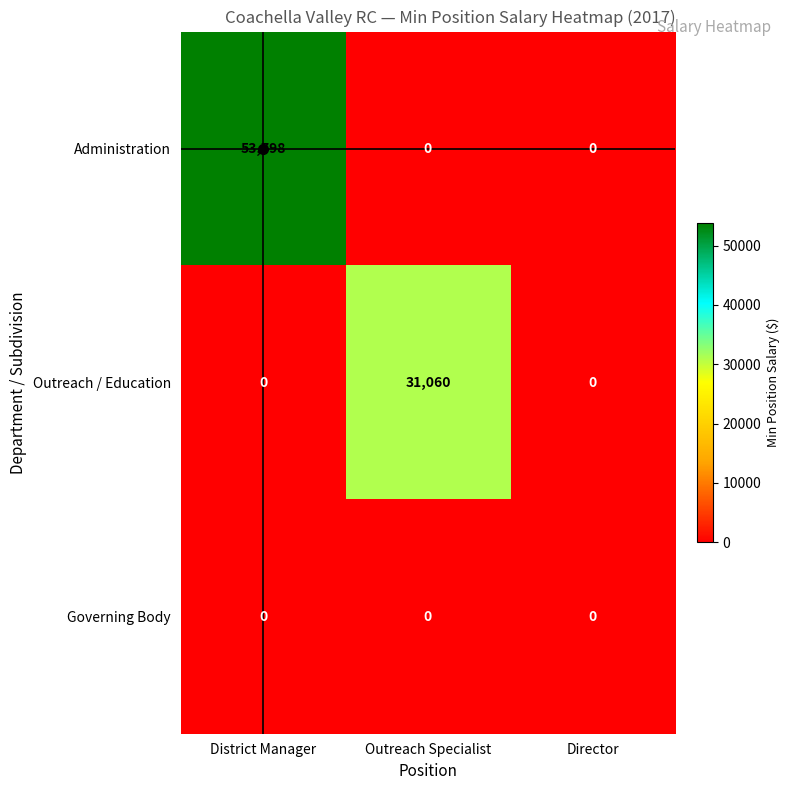

What is the greatest value displayed?

53798